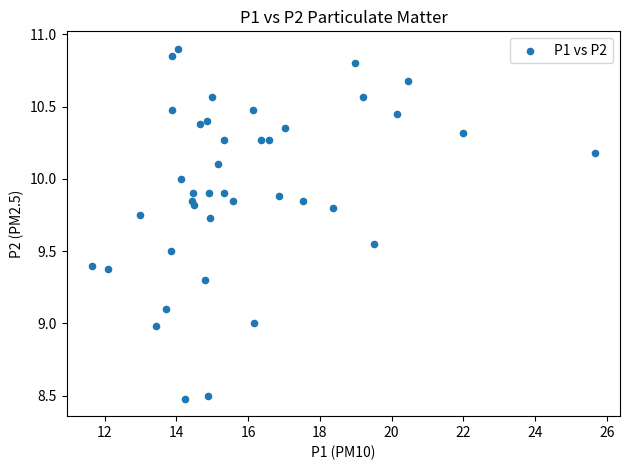

What is the range of Y values (max minus min)?

2.4